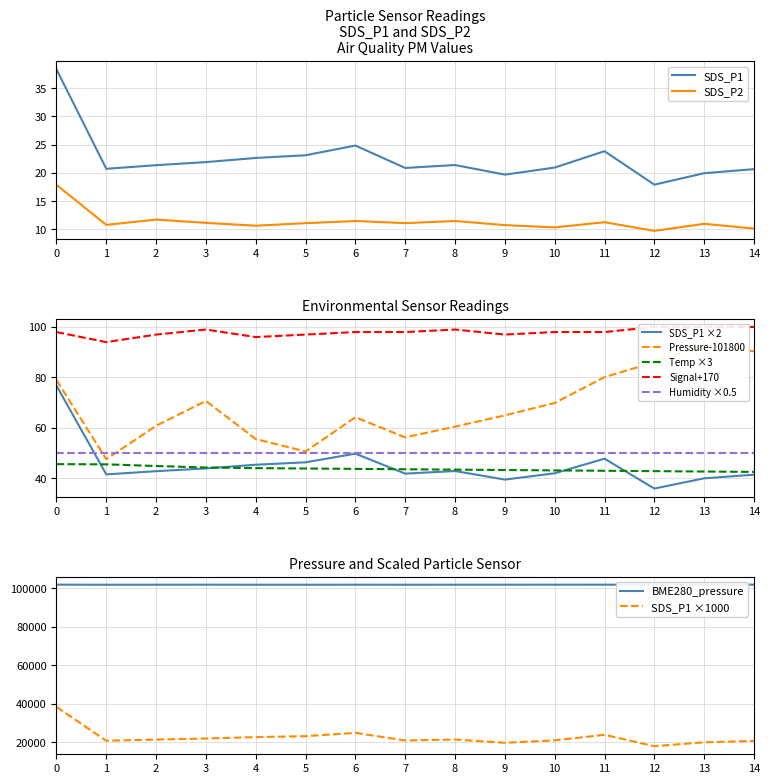

Is it true that SDS_P1 ×2 equals 20.4 at 5?

False